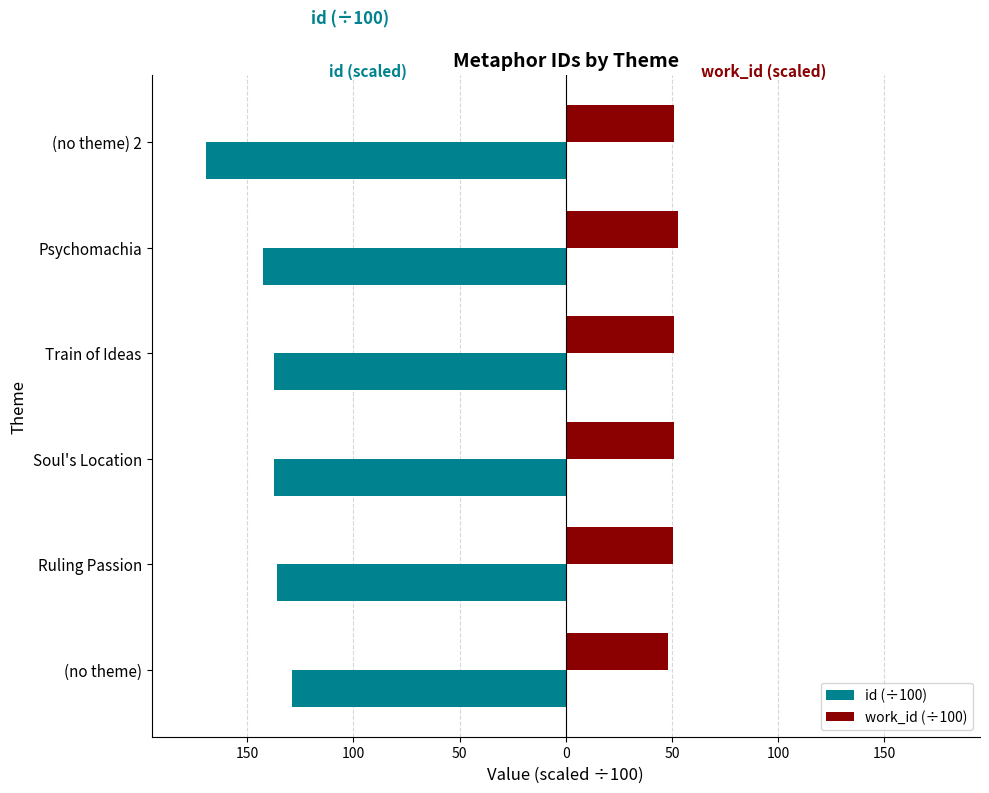

What are all the series names shown in the legend?

id (÷100), work_id (÷100)